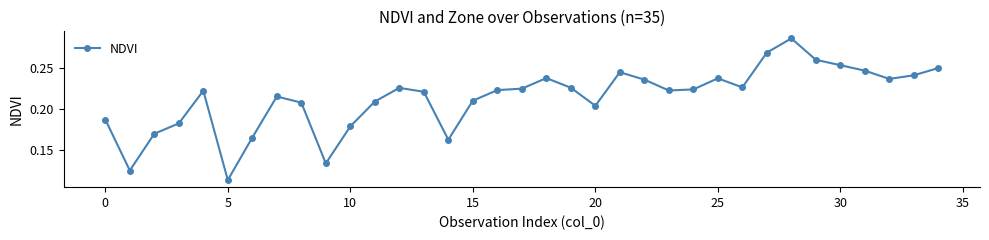

What is the sum of all values?

7.5